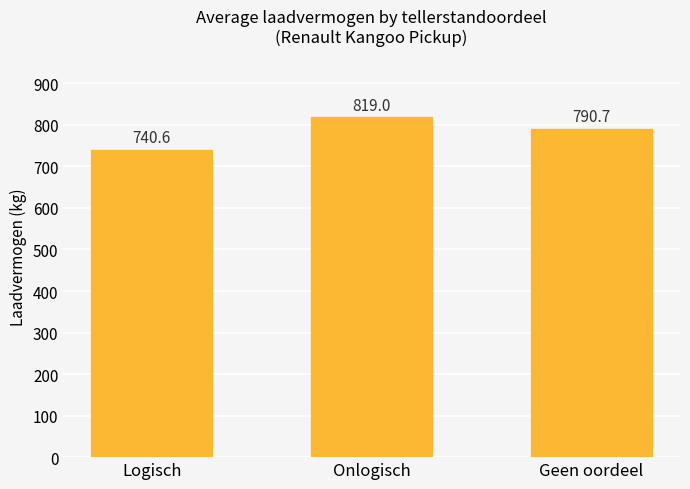

What is the greatest value displayed?

819.0